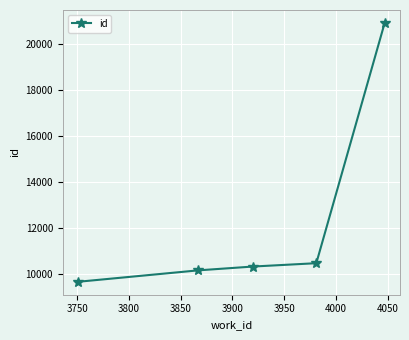

How many series are shown in this chart?

1